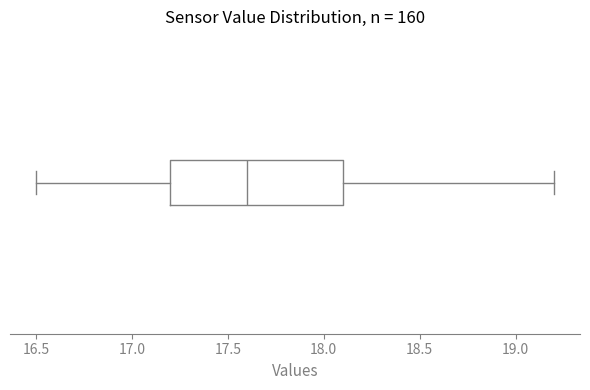

Read this box plot against the x-axis: the position of the median line, the range covered by the box, and the ends of both whiskers. The values are not printed on the chart, so give them approximately, as read against the axis.

median 17.6, box 17.2 to 18.1, whiskers 16.5 to 19.2